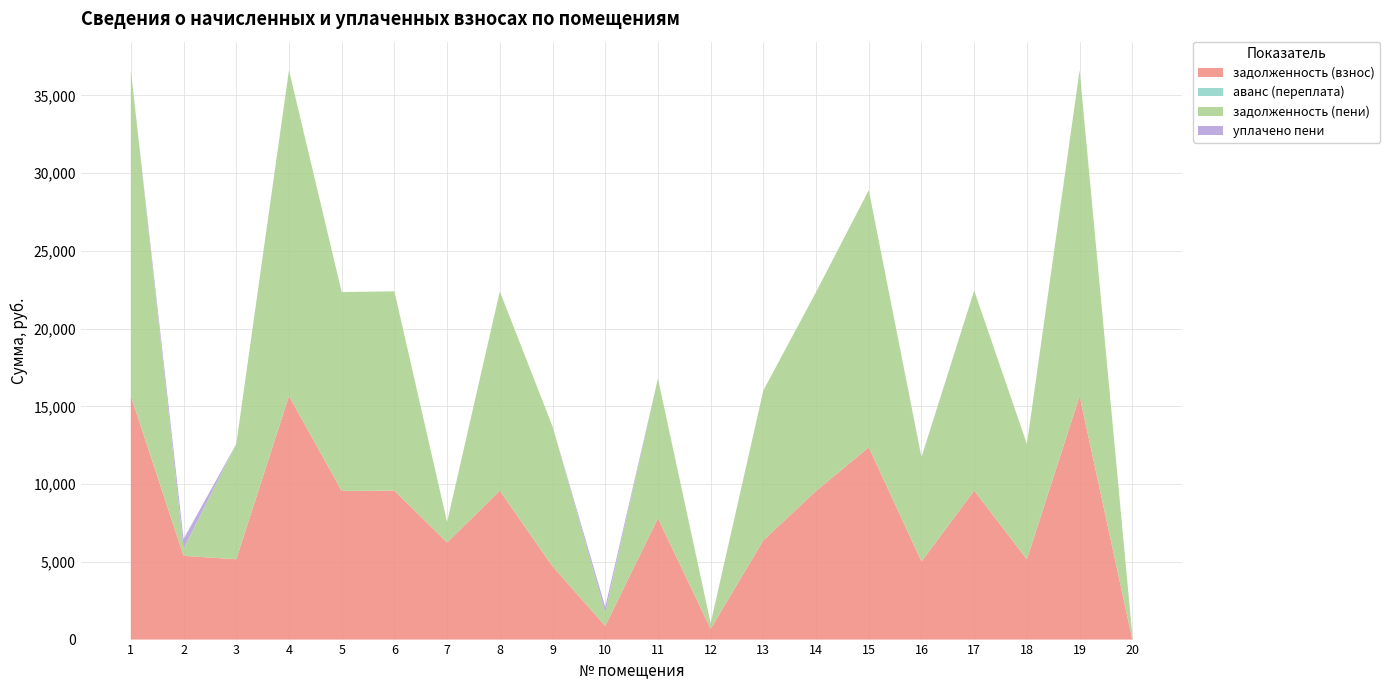

Reading left to right, what are all the values shown in this chart?

задолженность (взнос): 1=15667.2	2=5389.2	3=5165.1	4=15667.2	5=9561.6	6=9580.8	7=6241.8	8=9580.8	9=4710.4	10=881.3	11=7799.8	12=691.3	13=6382.2	14=9561.6	15=12364.8	16=5024.6	17=9580.8	18=5165.1	19=15667.2	20=0.0
аванс (переплата): 1=0.0	2=0.0	3=0.0	4=0.0	5=0.0	6=0.0	7=0.0	8=0.0	9=0.0	10=0.0	11=0.0	12=0.0	13=0.0	14=0.0	15=0.0	16=0.0	17=0.0	18=0.0	19=0.0	20=1.0
задолженность (пени): 1=20954.9	2=468.9	3=7413.8	4=20954.9	5=12788.6	6=12814.3	7=1313.7	8=12814.3	9=9000.2	10=866.6	11=8985.8	12=347.8	13=9641.9	14=12788.6	15=16537.9	16=6676.8	17=12865.7	18=7413.8	19=20954.9	20=274.7
уплачено пени: 1=0.0	2=610.2	3=0.0	4=0.0	5=0.0	6=0.0	7=0.0	8=0.0	9=0.0	10=350.7	11=0.0	12=17.3	13=0.0	14=0.0	15=0.0	16=38.2	17=0.0	18=0.0	19=0.0	20=5.7